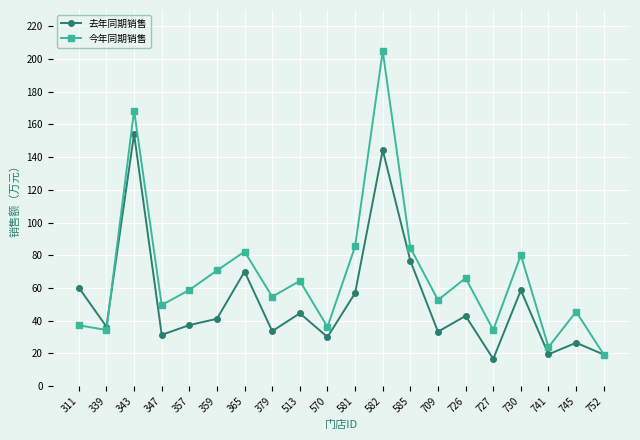

What is the value of the 今年同期销售 point at the 13th from the left?

84.6